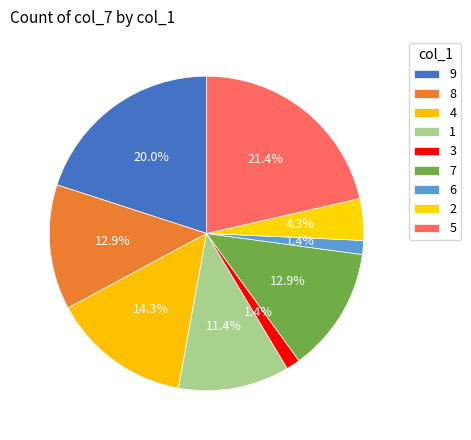

Count the number of slices in the pie.

9